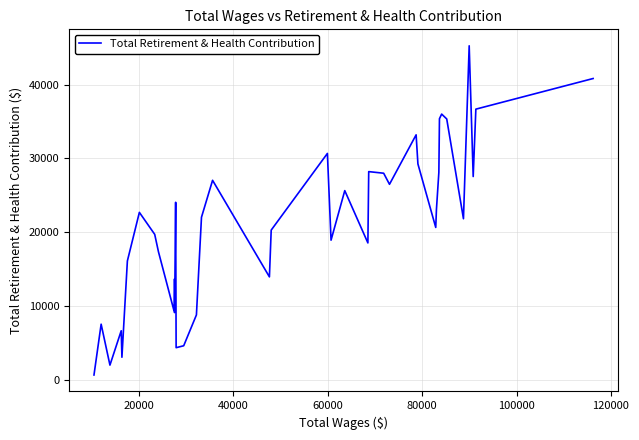

What is the greatest value displayed?

45262